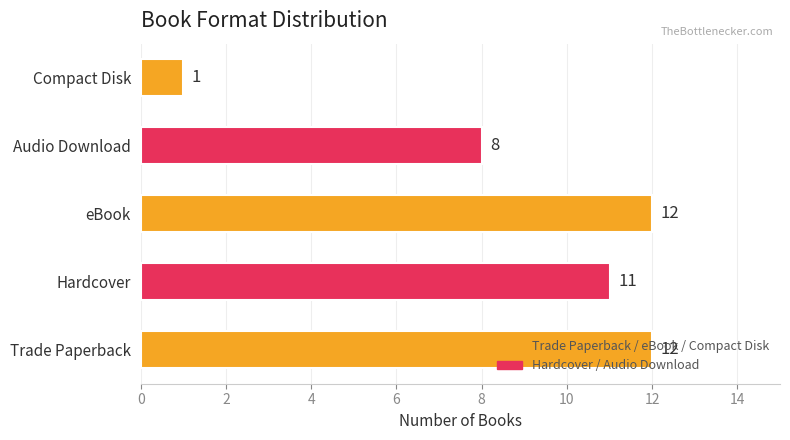

What is the greatest value displayed?

12